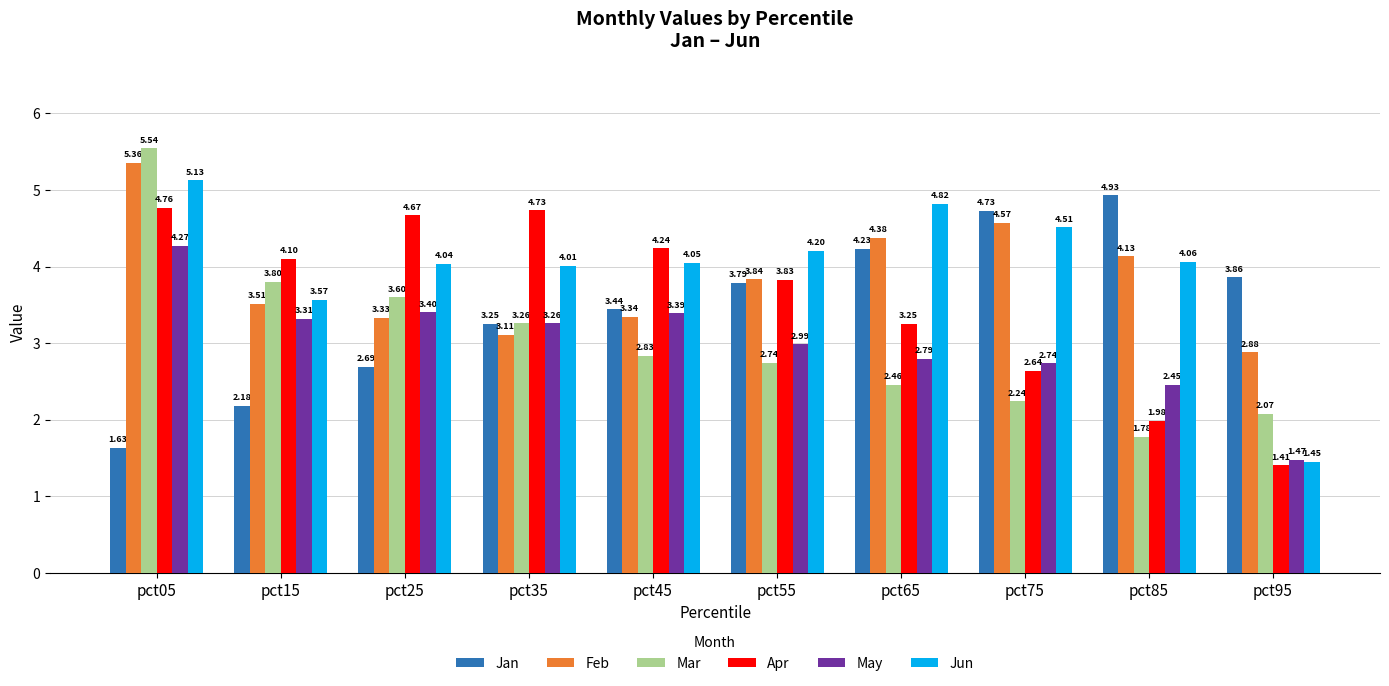

Between pct85 and pct95, which series saw the biggest shift?

Jun